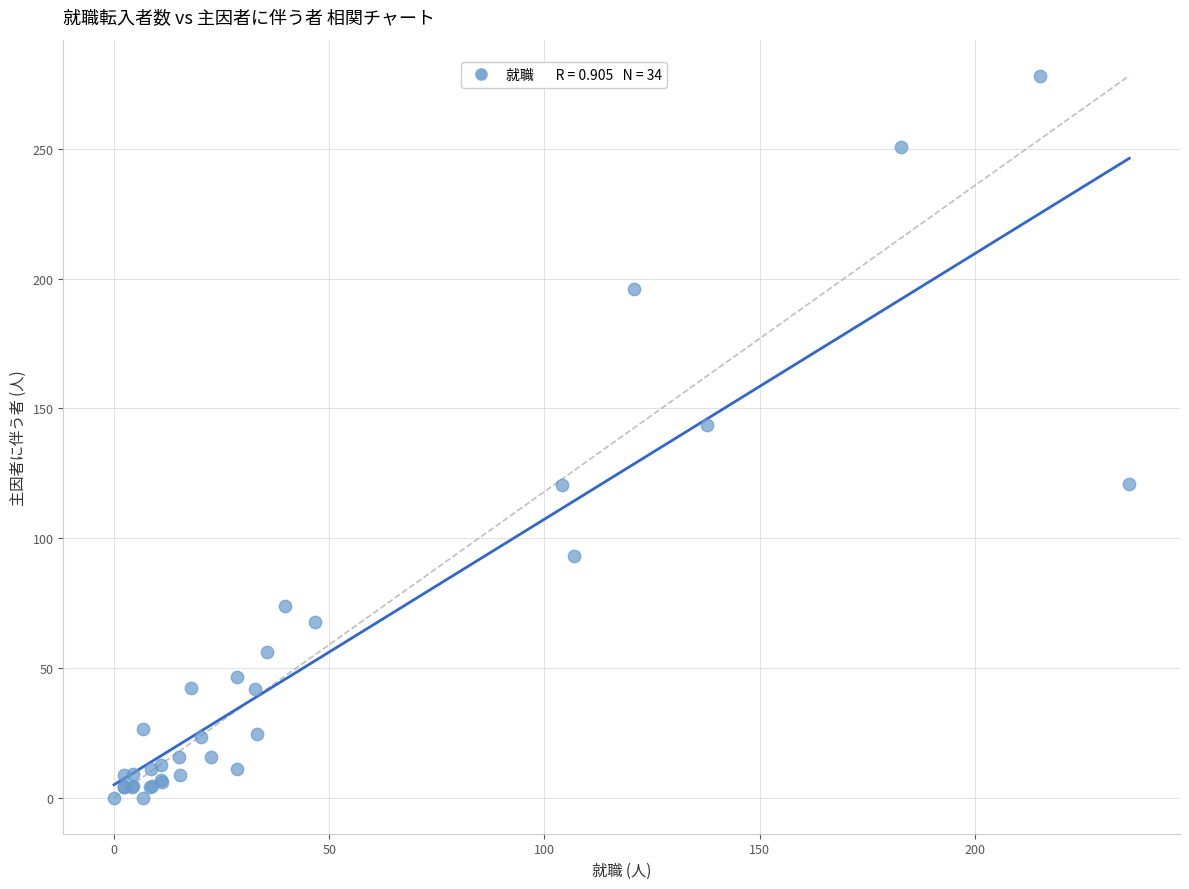

What Y value in the scatter plot is closest to 139?

143.4